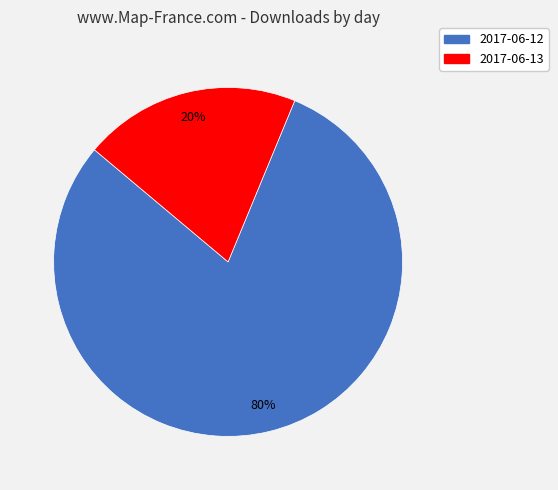

Which category has the smallest portion of the pie?

2017-06-13